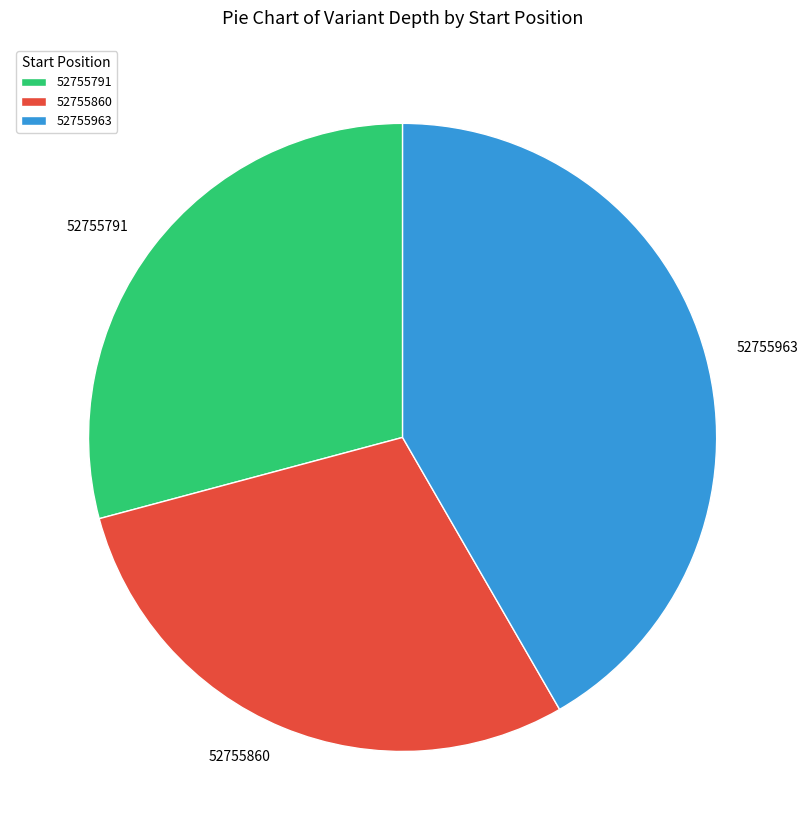

Does any single category account for the majority?

No